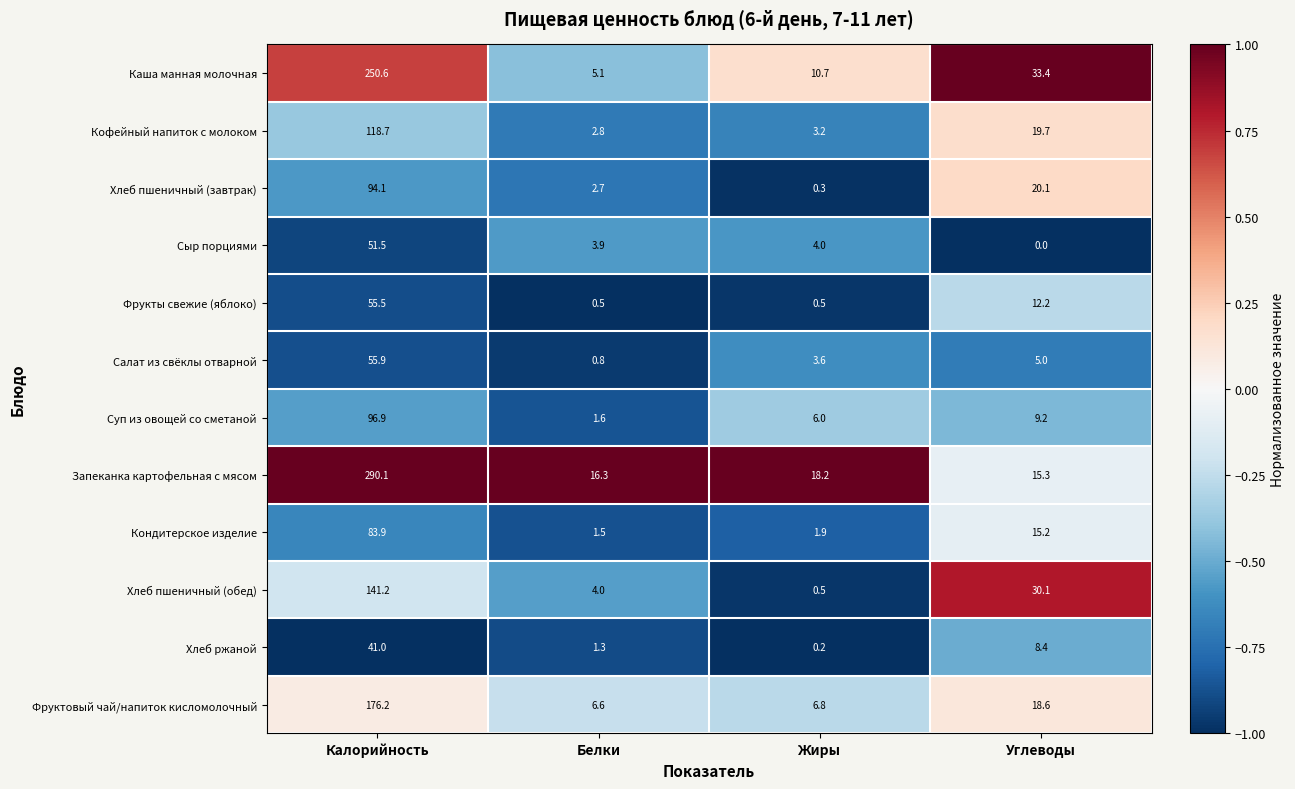

Rank the series by their maximum value, from highest to lowest.

Запеканка картофельная с мясом, Каша манная молочная, Фруктовый чай/напиток кисломолочный, Хлеб пшеничный (обед), Кофейный напиток с молоком, Суп из овощей со сметаной, Хлеб пшеничный (завтрак), Кондитерское изделие, Салат из свёклы отварной, Фрукты свежие (яблоко), Сыр порциями, Хлеб ржаной